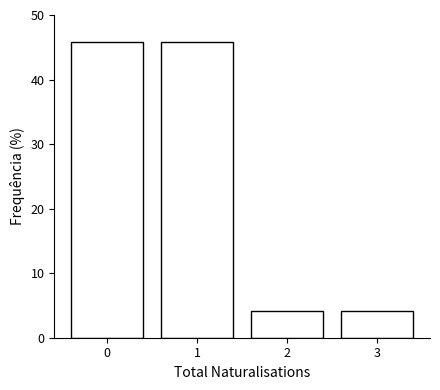

Reading left to right, transcribe this chart: for each bar, give the range it covers on the x-axis and its height. The values are not printed on the chart, so give them approximately, as read against the axis.

-0.5 to 0.5: 46
0.5 to 1.5: 46
1.5 to 2.5: 4
2.5 to 3.5: 4